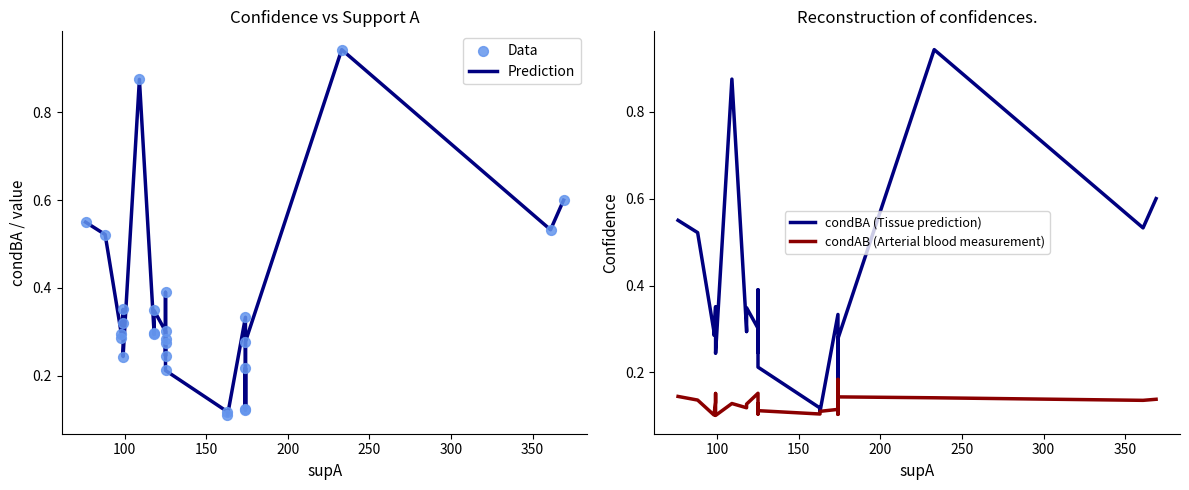

Which series has the largest total across all categories?

Data